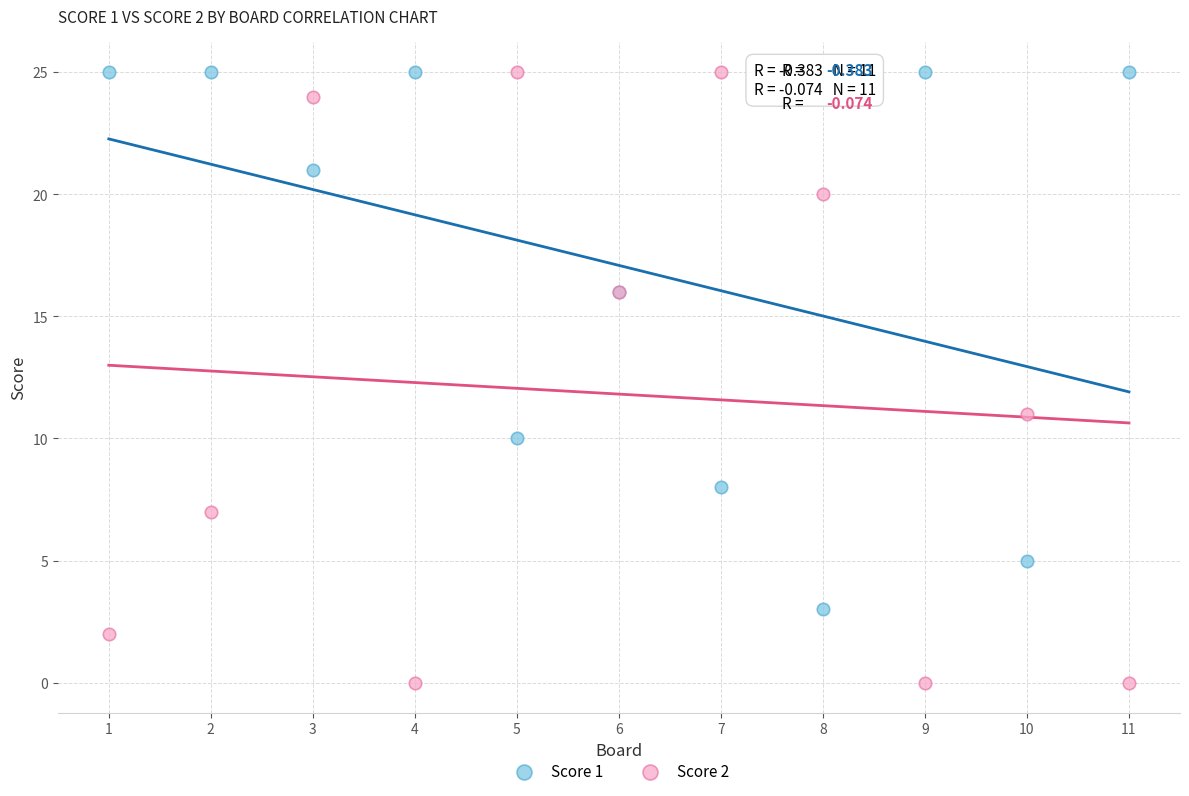

Across all series, what Y value is closest to 12?

11